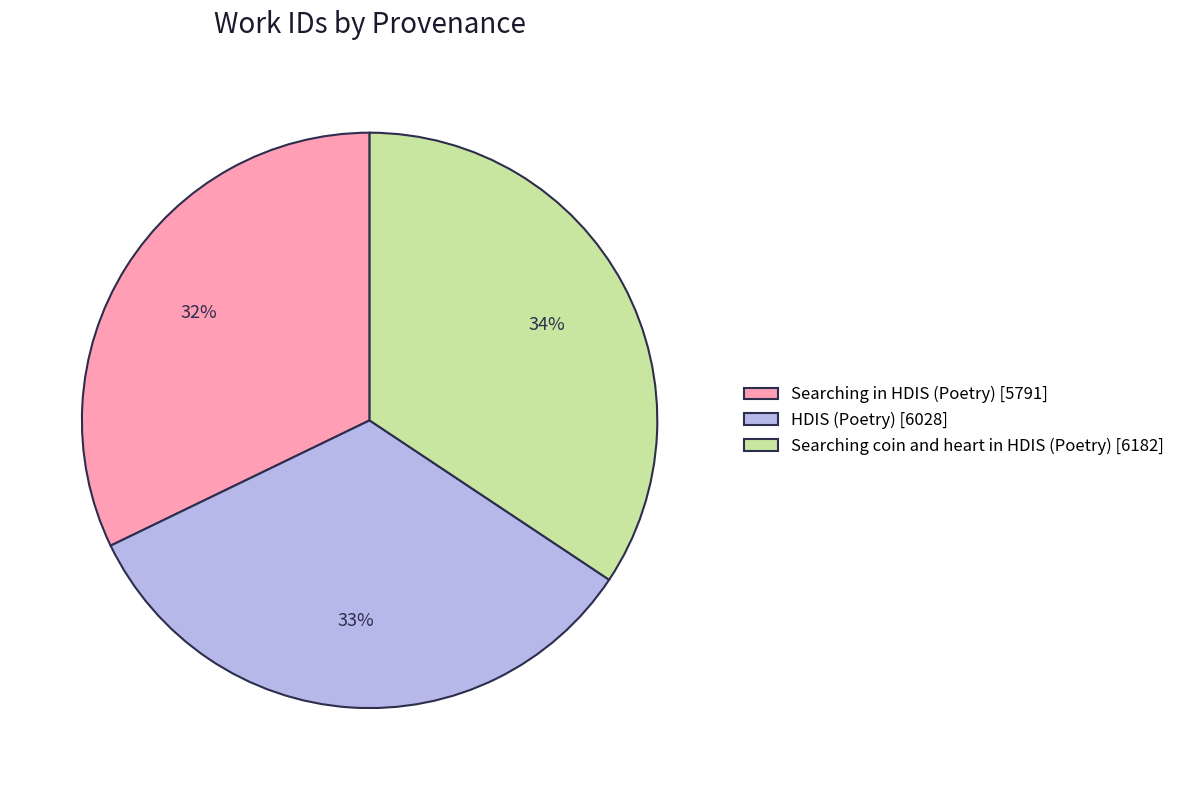

To the nearest percent, what percentage of the pie is Searching in HDIS (Poetry)?

32%